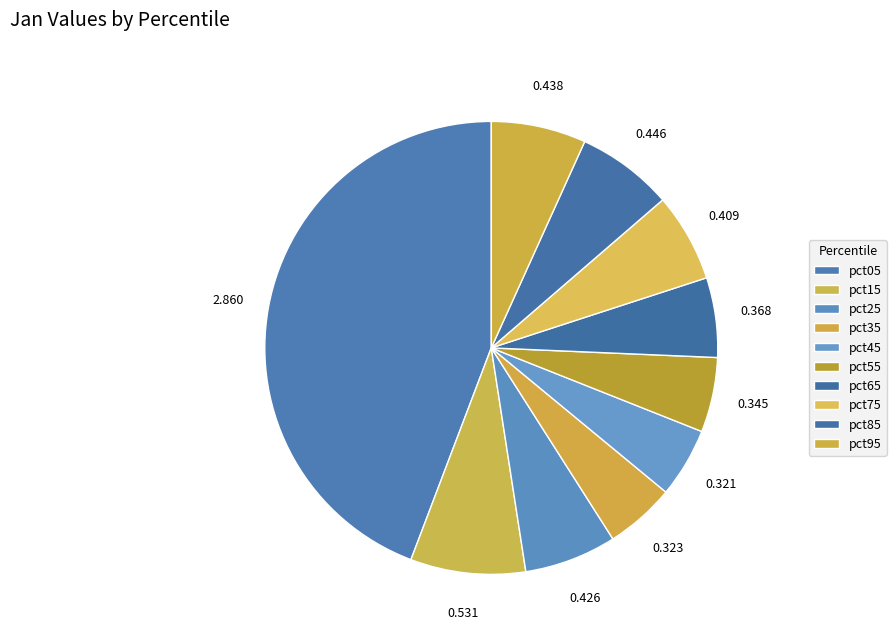

What percentage is the pct25 slice, to the nearest percent?

7%